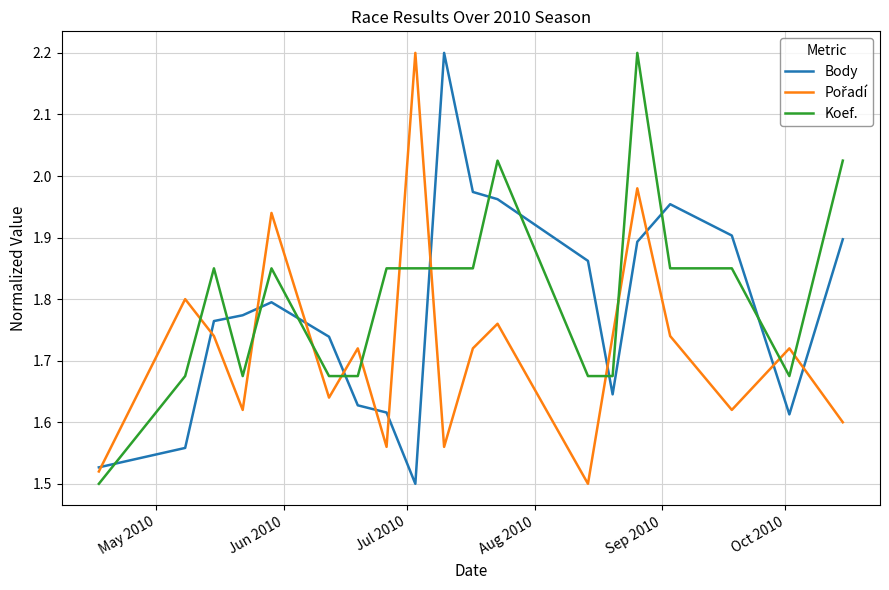

True or false: Koef. has more than 2 interior local peaks.

True